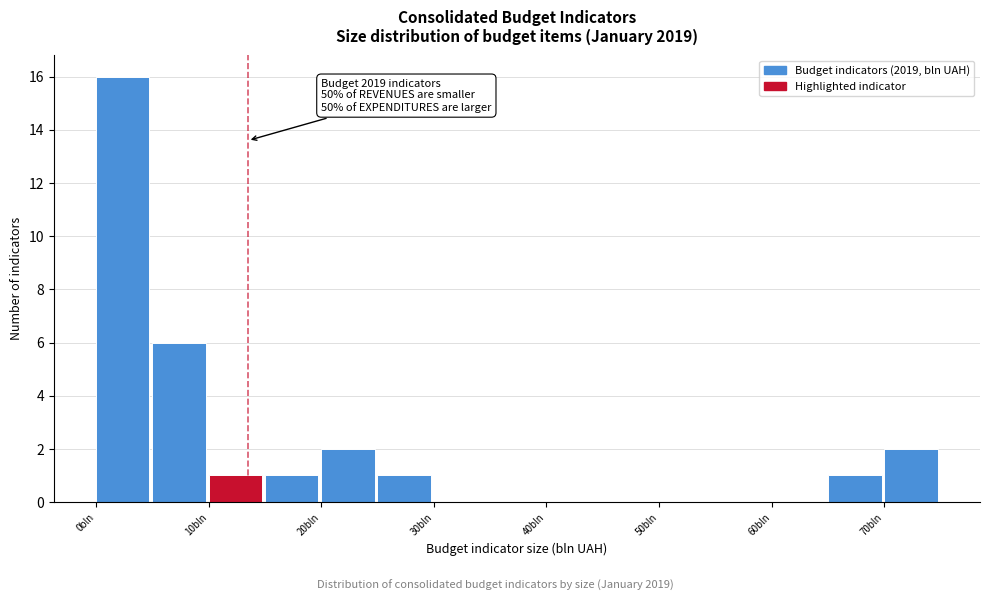

Over which range of the x-axis is the bar tallest?

0 to 5